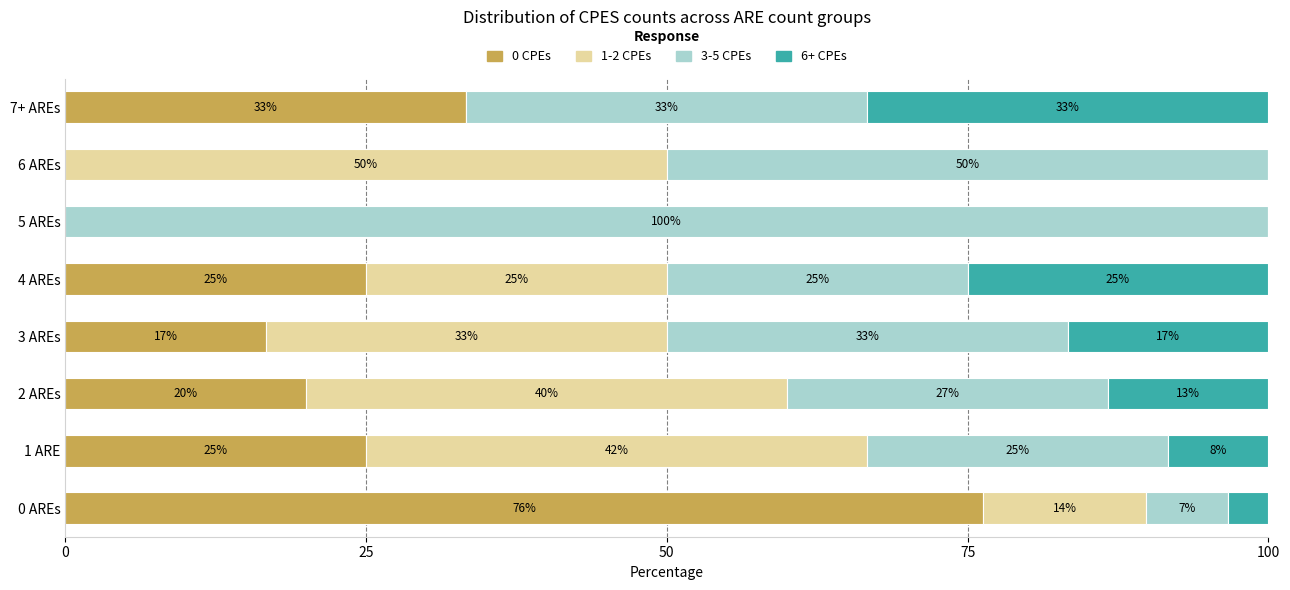

What are all the series names shown in the legend?

0 CPEs, 1-2 CPEs, 3-5 CPEs, 6+ CPEs